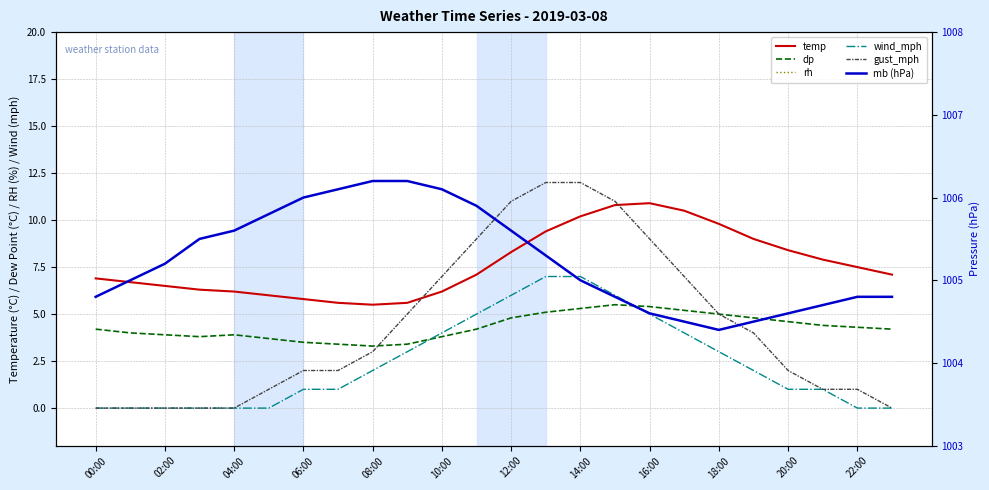

The value of gust_mph at 18:00 is 3.0. True or false?

False